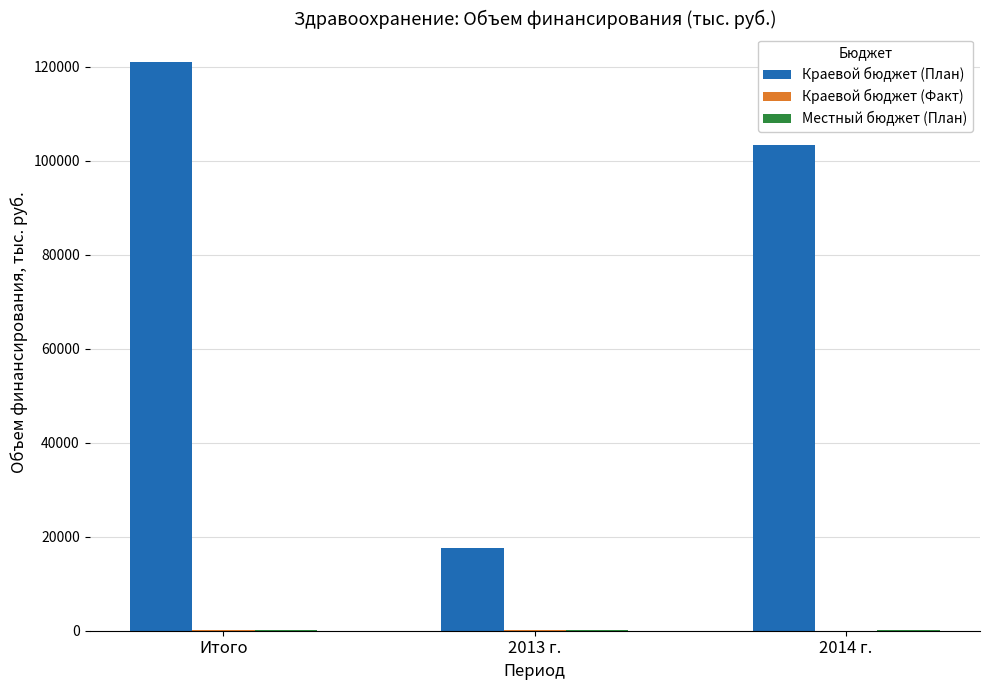

Are the bars grouped side by side (vs. stacked)?

Yes